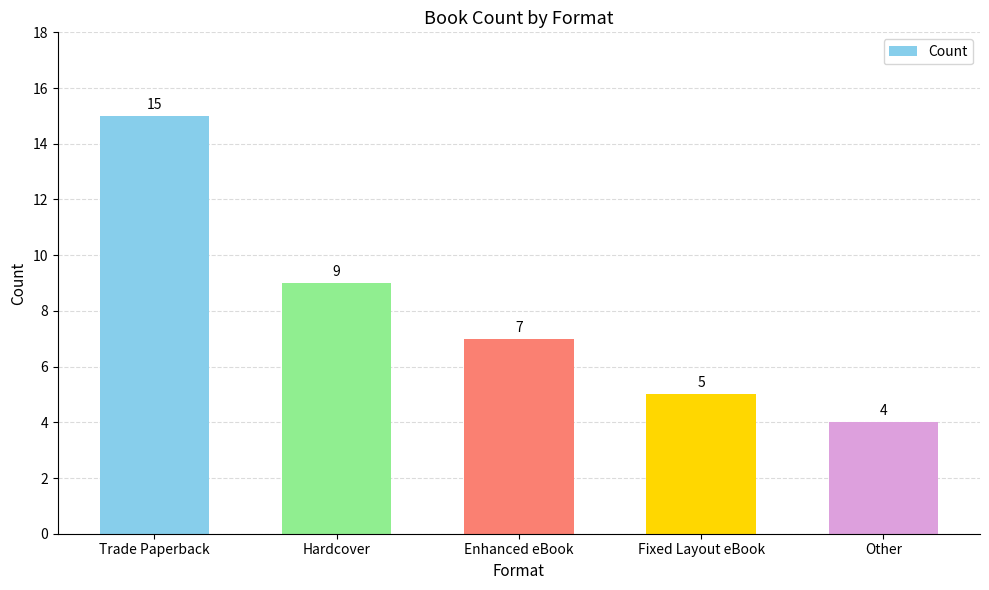

At which label does the data first exceed 7?

Trade Paperback